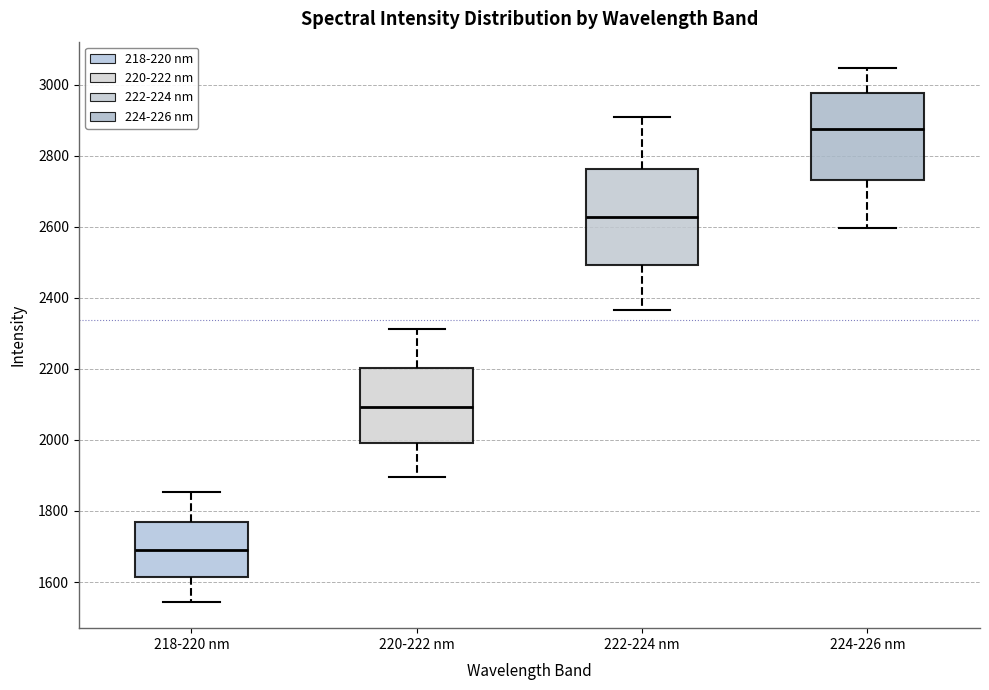

Reading left to right, read every box against the y-axis: the position of its median line, the range the box covers, and the ends of its whiskers. The values are not printed on the chart, so give them approximately, as read against the axis.

218-220 nm: median 1680, box 1620 to 1780, whiskers 1540 to 1860
220-222 nm: median 2100, box 2000 to 2200, whiskers 1900 to 2320
222-224 nm: median 2620, box 2500 to 2760, whiskers 2360 to 2900
224-226 nm: median 2880, box 2740 to 2980, whiskers 2600 to 3040